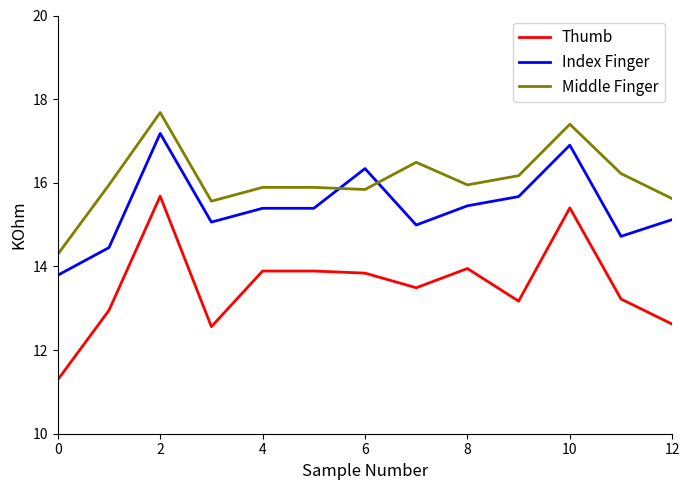

Which series has the largest total across all categories?

Middle Finger